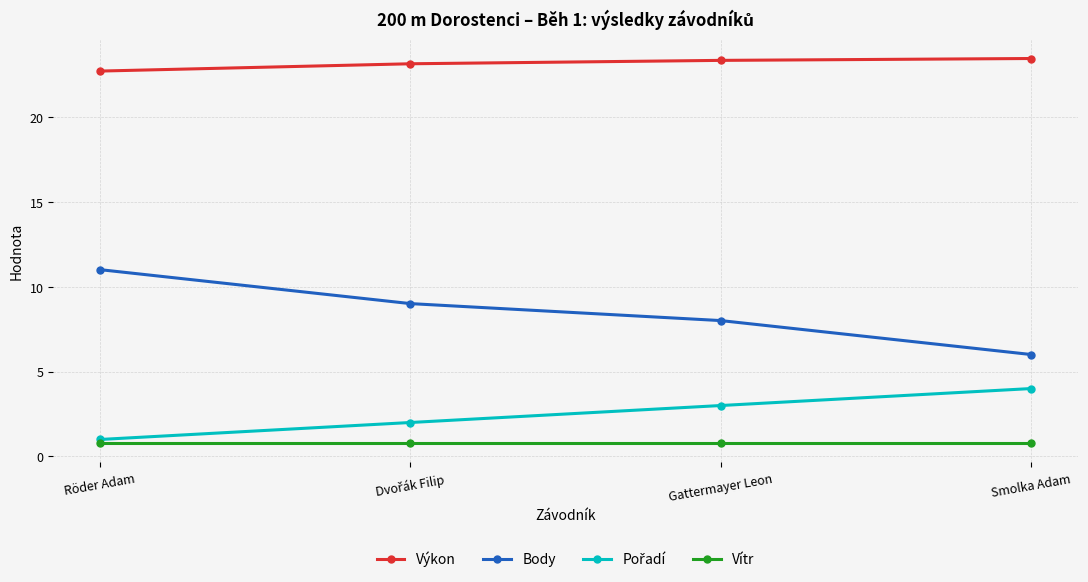

What is the maximum value for Vítr?

0.8